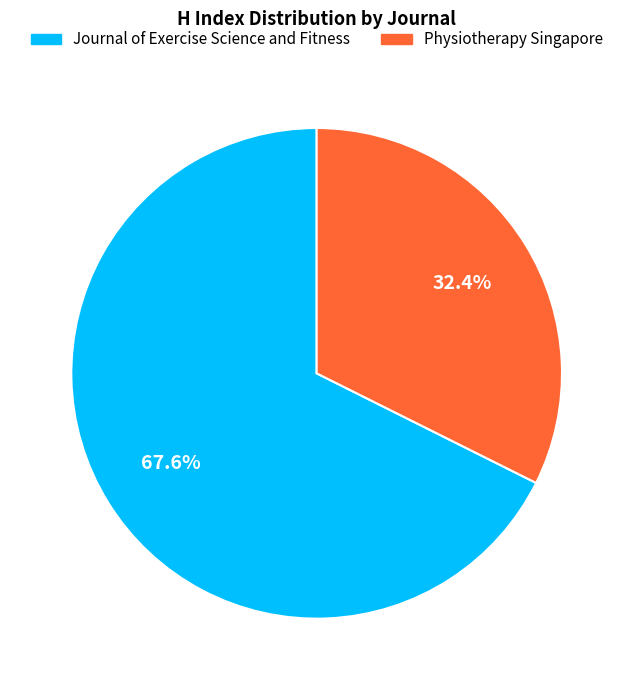

What is the total percentage of Physiotherapy Singapore and Journal of Exercise Science and Fitness?

100.0%